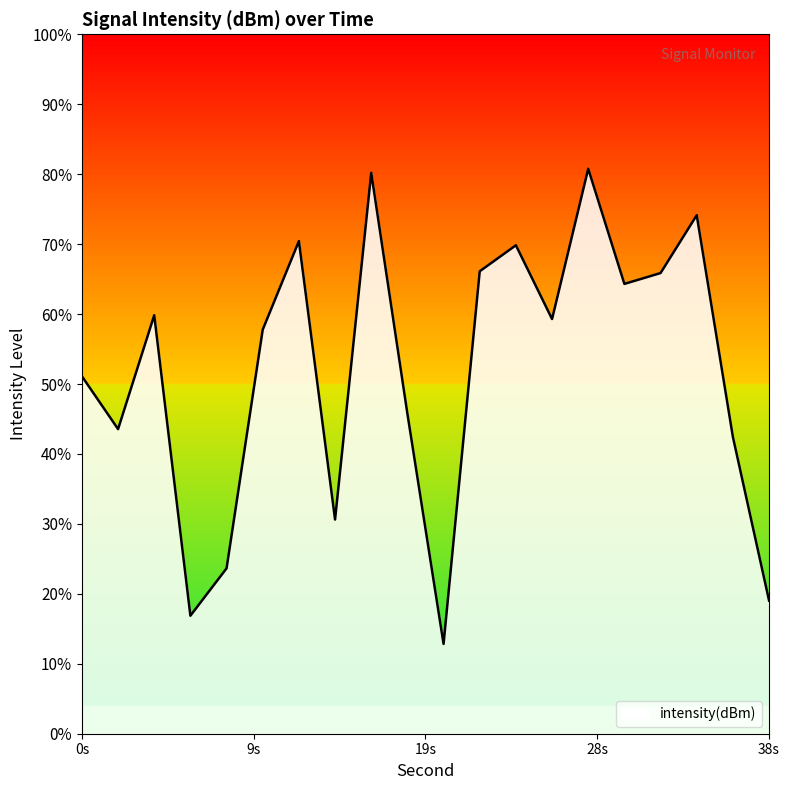

At which category does the chart reach its peak across all series?

28